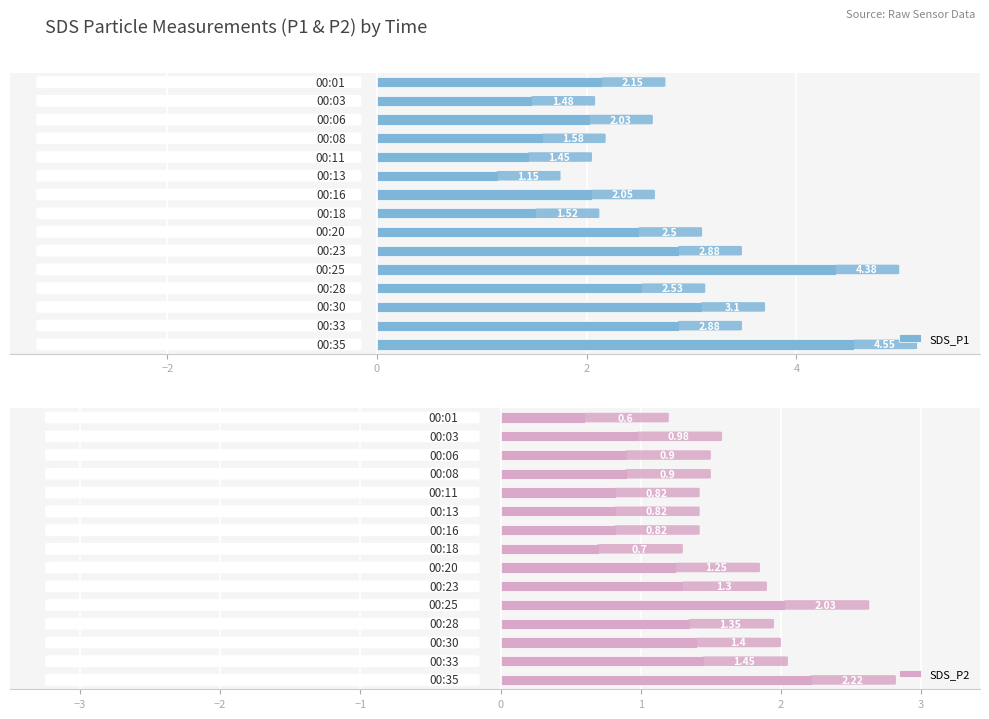

Reading left to right, what are all the values shown in this chart?

SDS_P1: 2.1	1.5	2.0	1.6	1.4	1.1	2.0	1.5	2.5	2.9	4.4	2.5	3.1	2.9	4.5
SDS_P2: 0.6	1.0	0.9	0.9	0.8	0.8	0.8	0.7	1.2	1.3	2.0	1.4	1.4	1.4	2.2